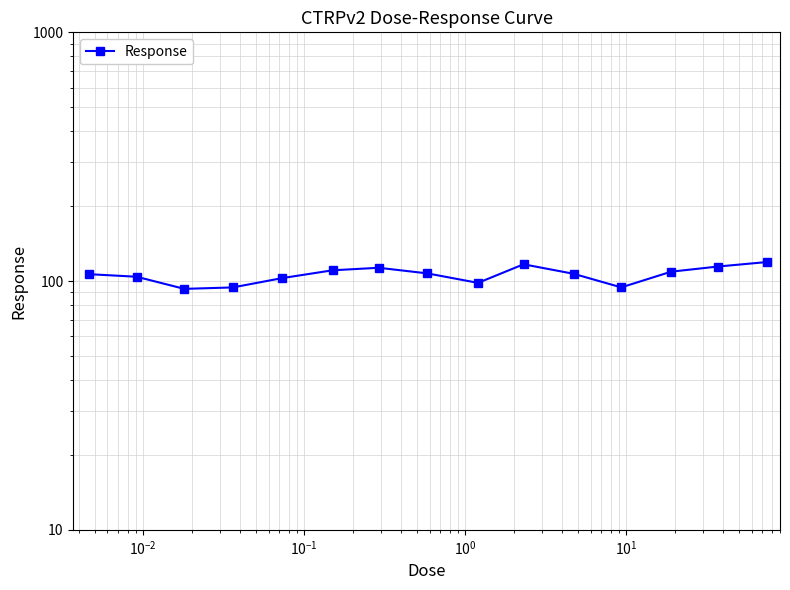

Does the chart have visible grid lines?

Yes